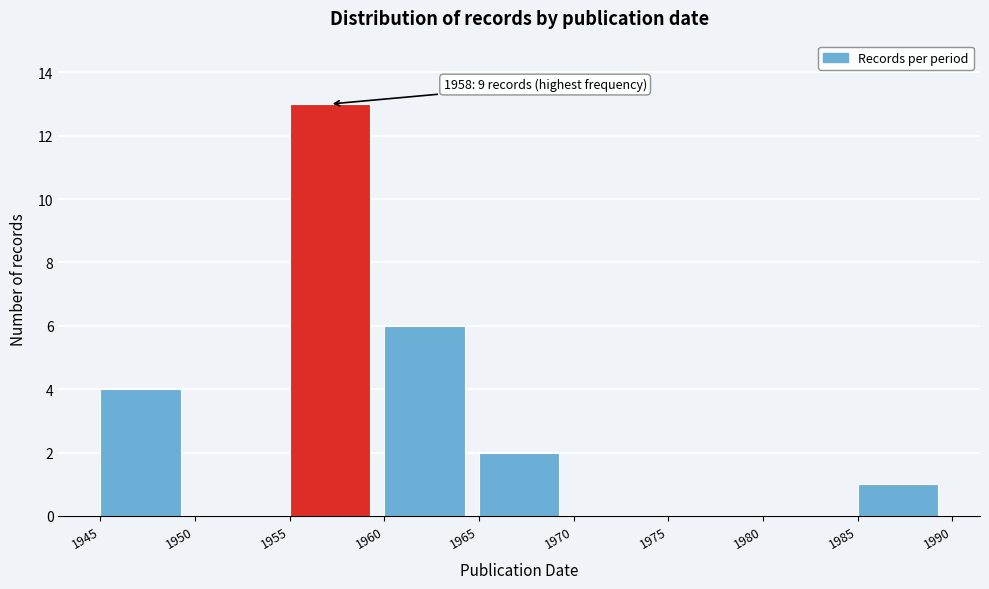

Which range on the x-axis has the tallest bar?

1955 to 1960